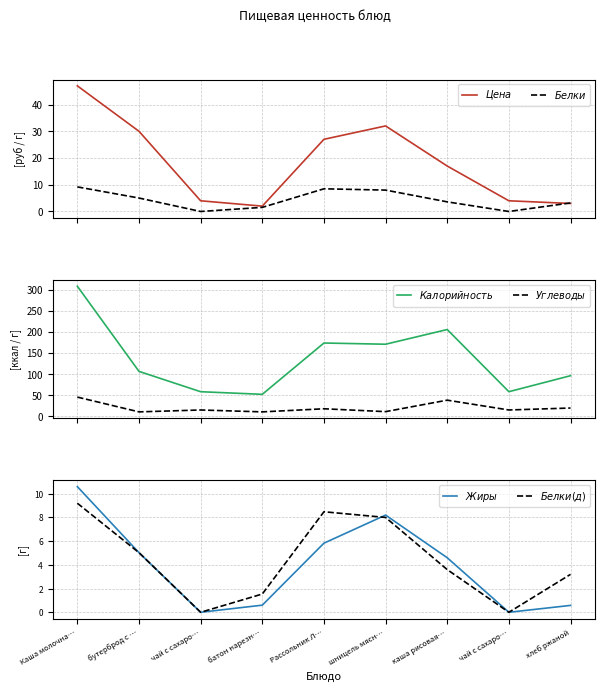

What is the greatest value displayed?

309.0